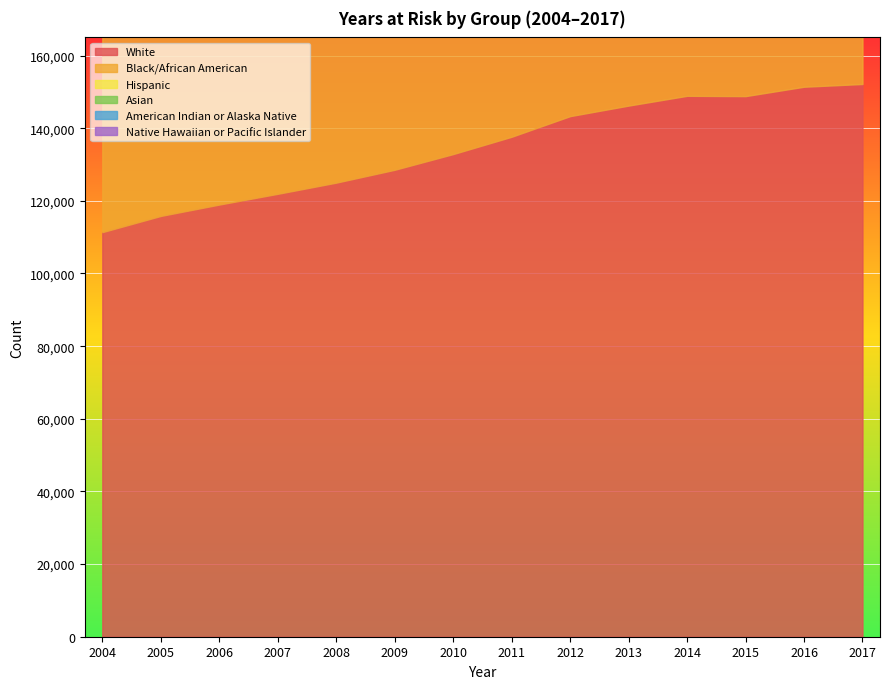

Read the Native Hawaiian or Pacific Islander value at 2004, to the nearest 10.

1720